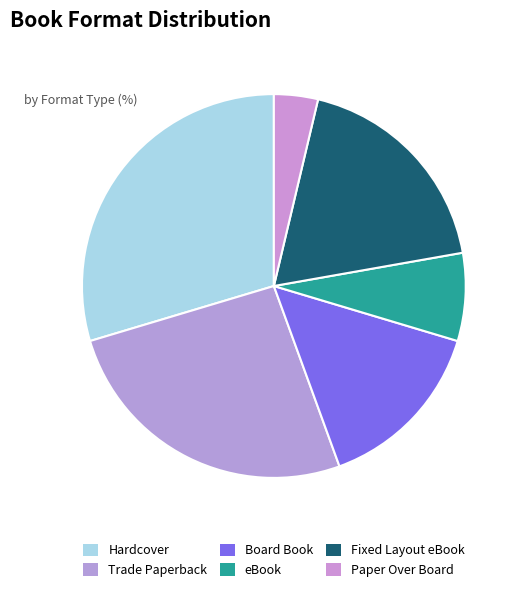

To the nearest percent, what portion does Fixed Layout eBook represent?

19%